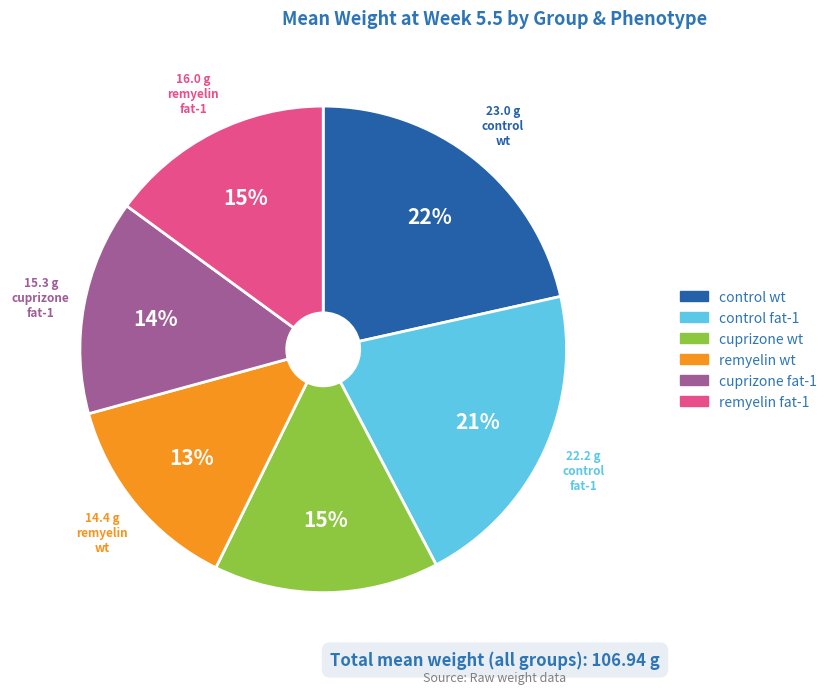

To the nearest percent, what is the average slice percentage?

17%